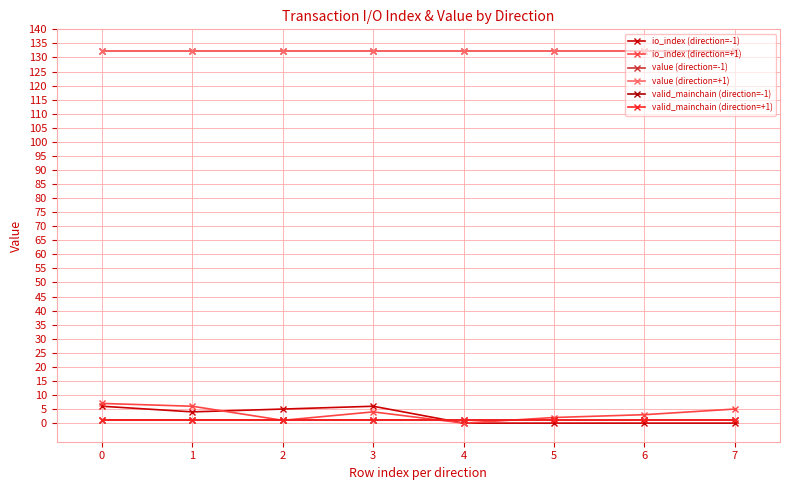

What is the maximum value shown in the chart?

132.2